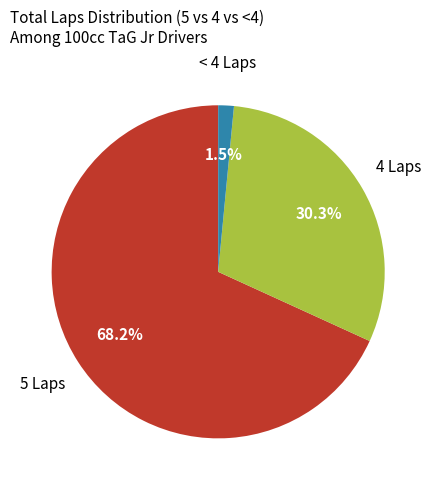

Is there a majority slice in this chart?

Yes